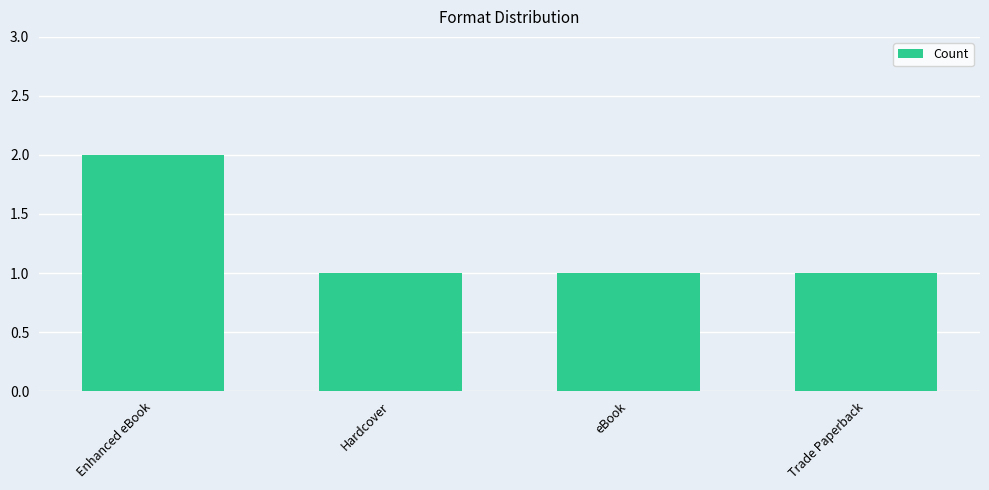

What is the average value?

1